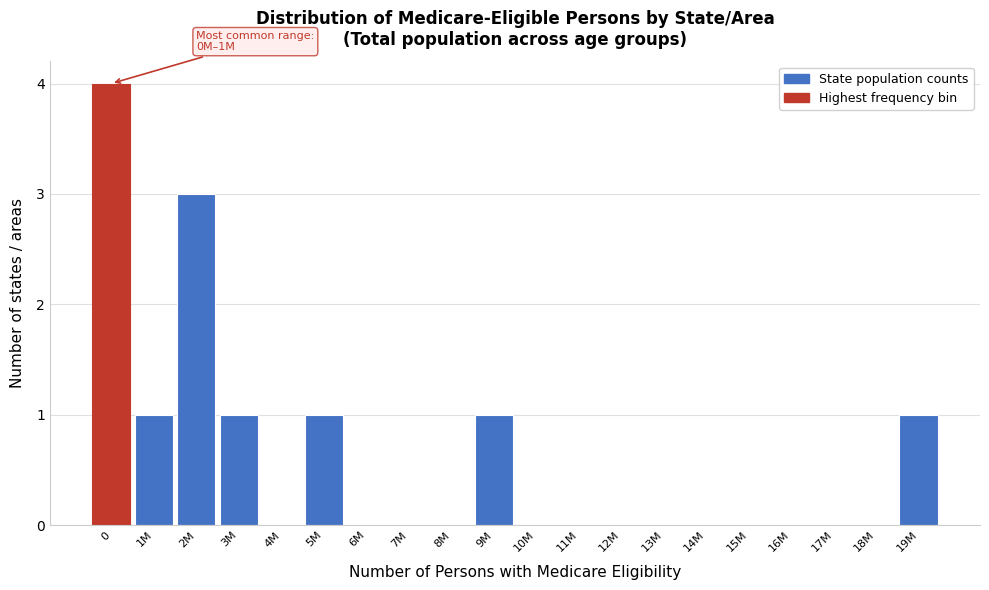

Reading right to left, transcribe all the data shown in this chart.

19M=1	18M=0	17M=0	16M=0	15M=0	14M=0	13M=0	12M=0	11M=0	10M=0	9M=1	8M=0	7M=0	6M=0	5M=1	4M=0	3M=1	2M=3	1M=1	0=4